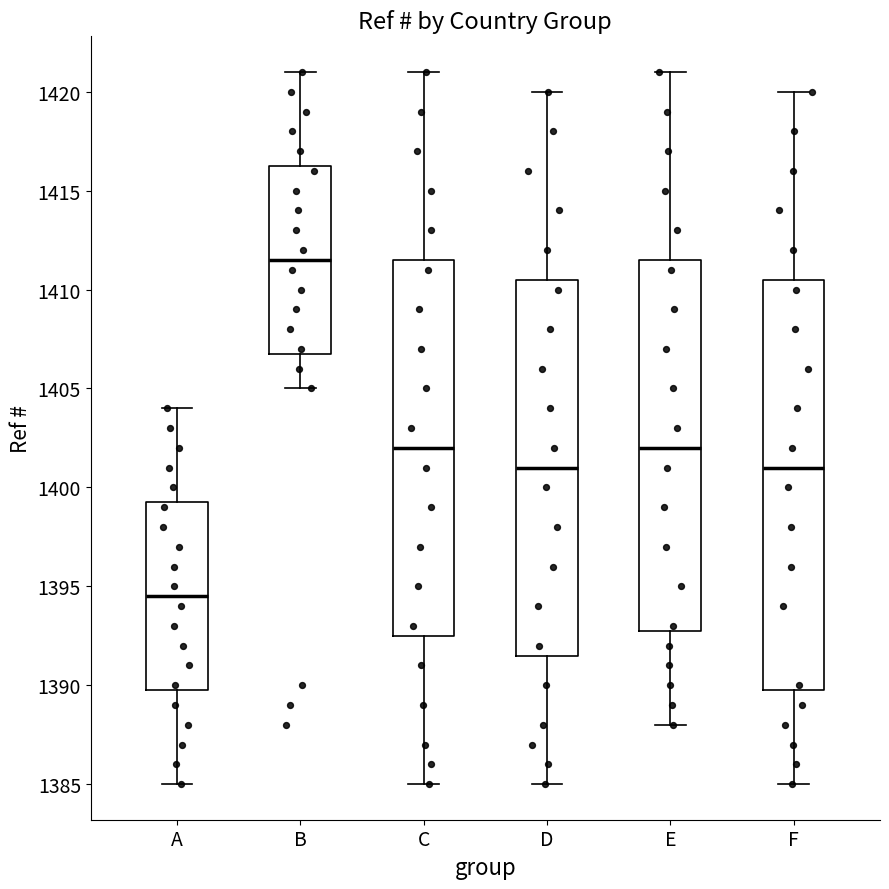

Reading left to right, transcribe this box plot: for each box, give where its median line is, the range the box spans, and where its two whiskers end, as read against the y-axis. The values are not printed on the chart, so give them approximately, as read against the axis.

A: median 1394.5, box 1390.0 to 1399.5, whiskers 1385.0 to 1404.0
B: median 1411.5, box 1407.0 to 1416.5, whiskers 1405.0 to 1421.0
C: median 1402.0, box 1392.5 to 1411.5, whiskers 1385.0 to 1421.0
D: median 1401.0, box 1391.5 to 1410.5, whiskers 1385.0 to 1420.0
E: median 1402.0, box 1393.0 to 1411.5, whiskers 1388.0 to 1421.0
F: median 1401.0, box 1390.0 to 1410.5, whiskers 1385.0 to 1420.0